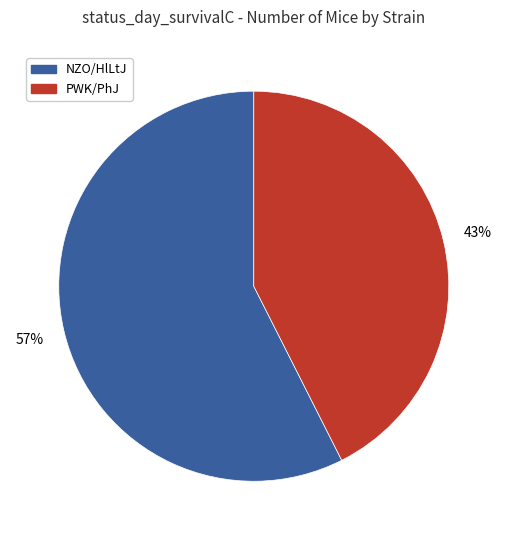

To the nearest percent, what portion does NZO/HlLtJ represent?

57%